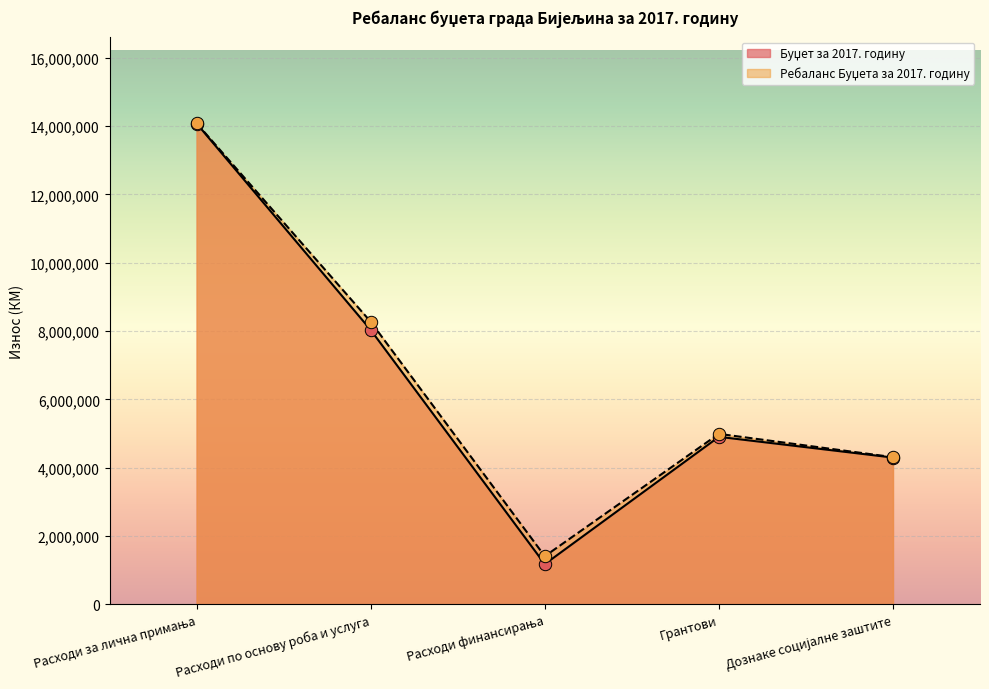

Is the value of Ребаланс Буџета за 2017. годину at Дознаке социјалне заштите greater than the value of Буџет за 2017. годину at Расходи за лична примања?

No